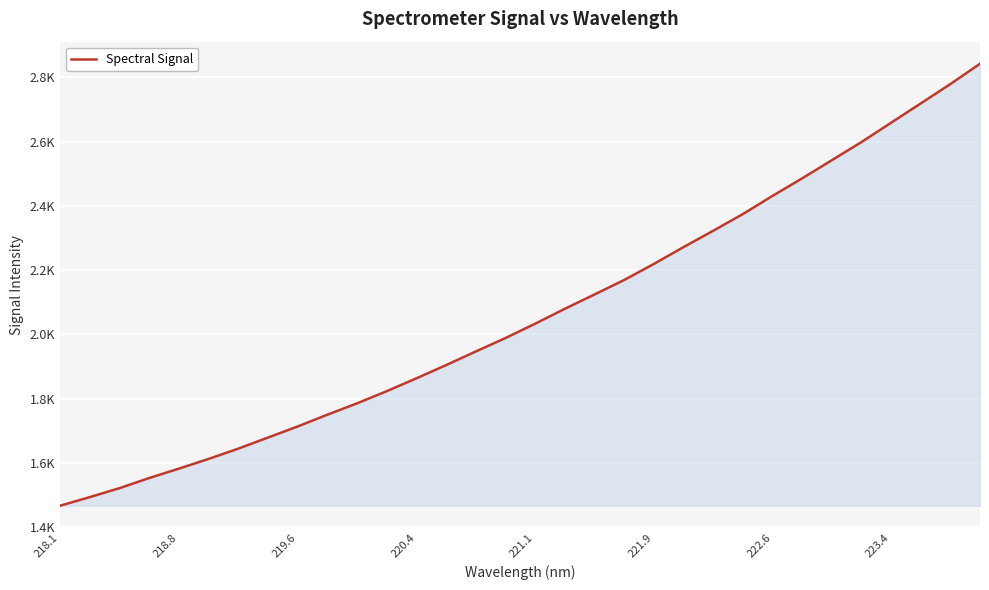

Does the chart have visible grid lines?

Yes